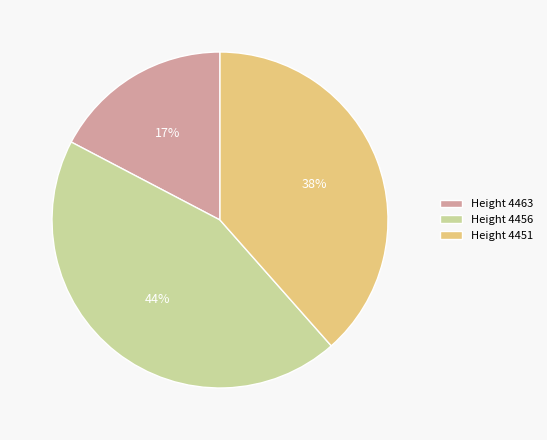

Is it true that Height 4451 is 50% of the pie?

False